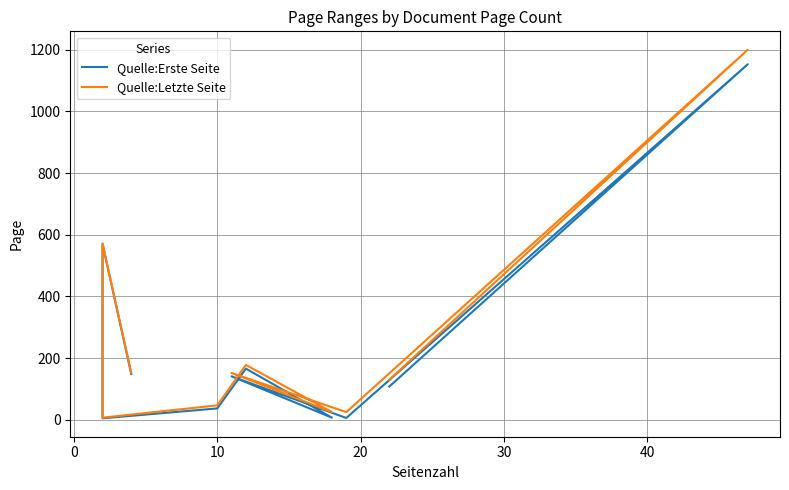

Does the chart have visible grid lines?

Yes